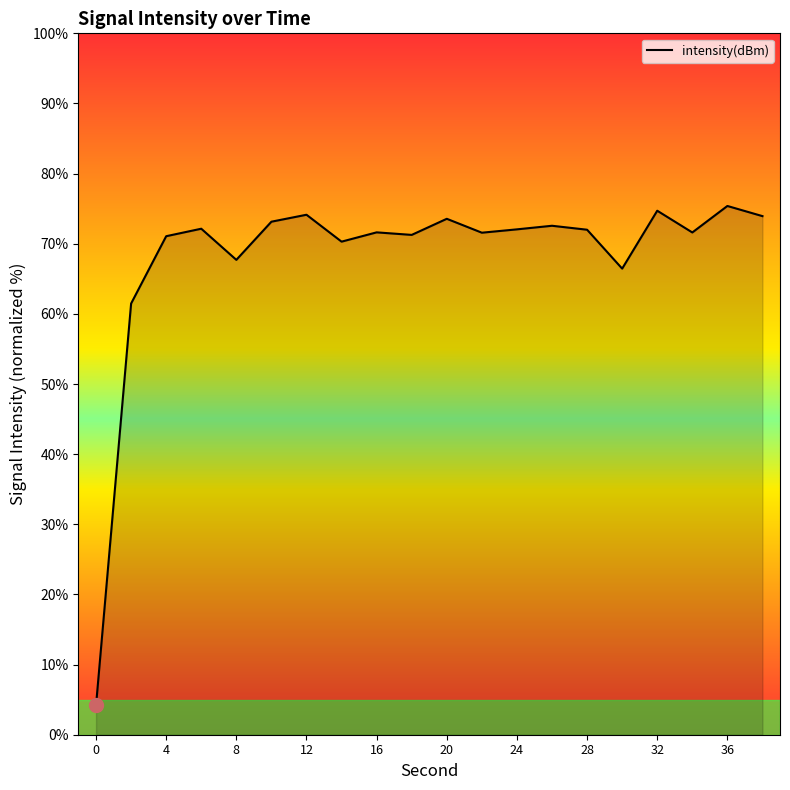

What is the minimum value shown in the chart?

4.2